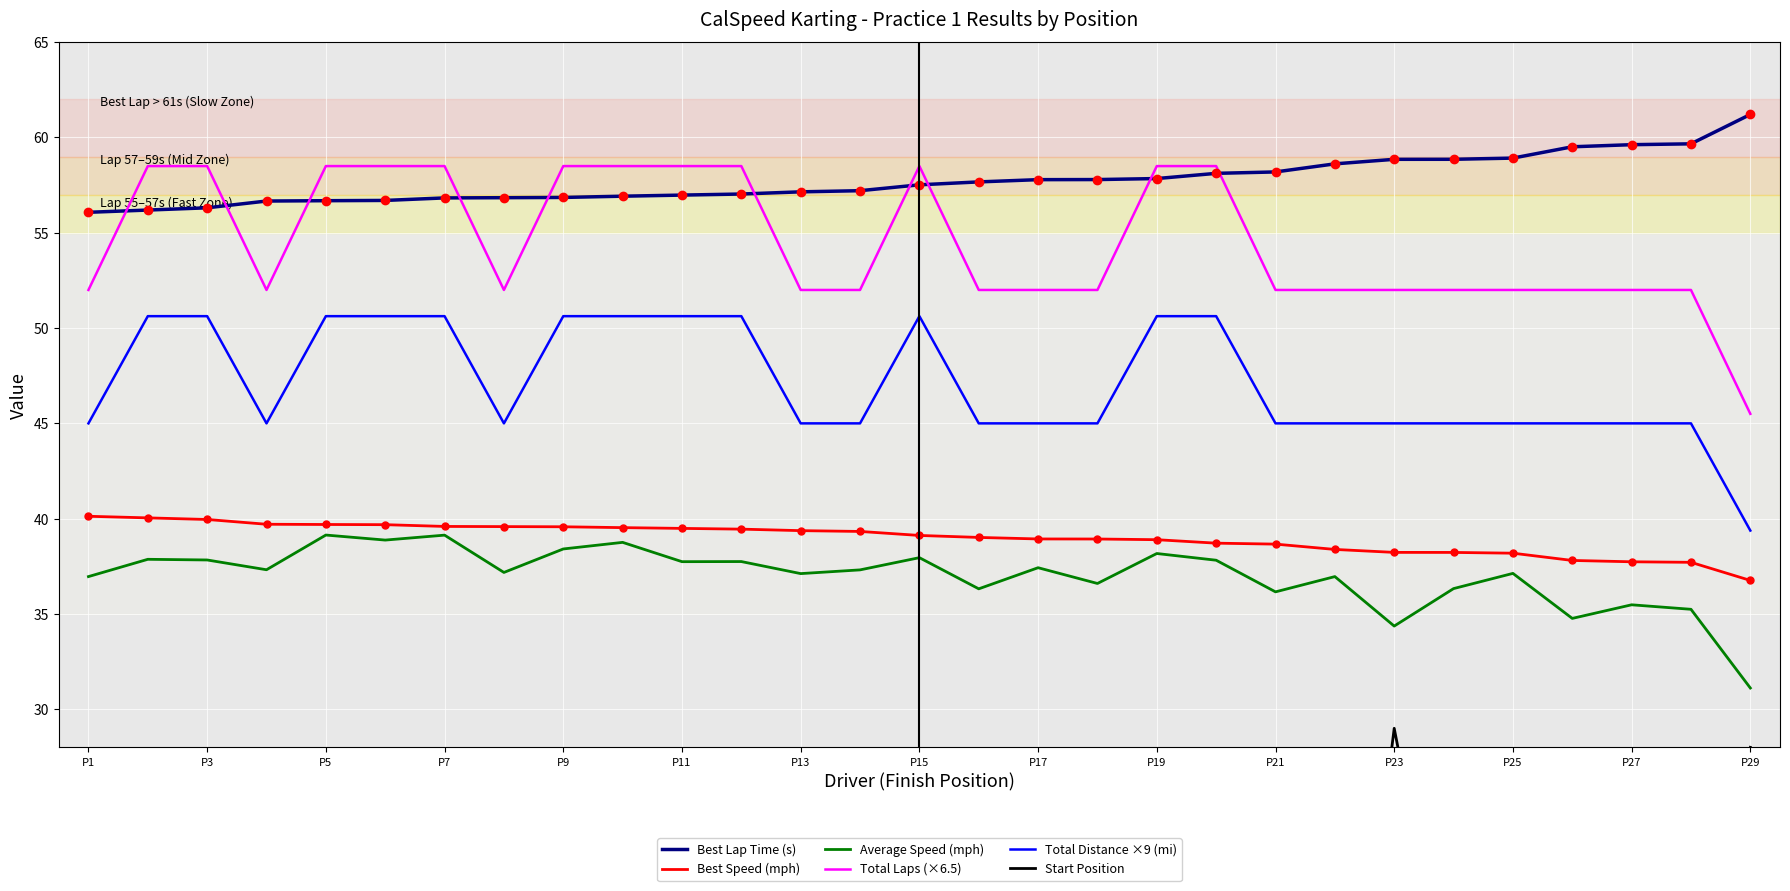

List the series in order of their peak value, lowest first.

Start Position, Average Speed (mph), Best Speed (mph), Total Distance ×9 (mi), Total Laps (×6.5), Best Lap Time (s)